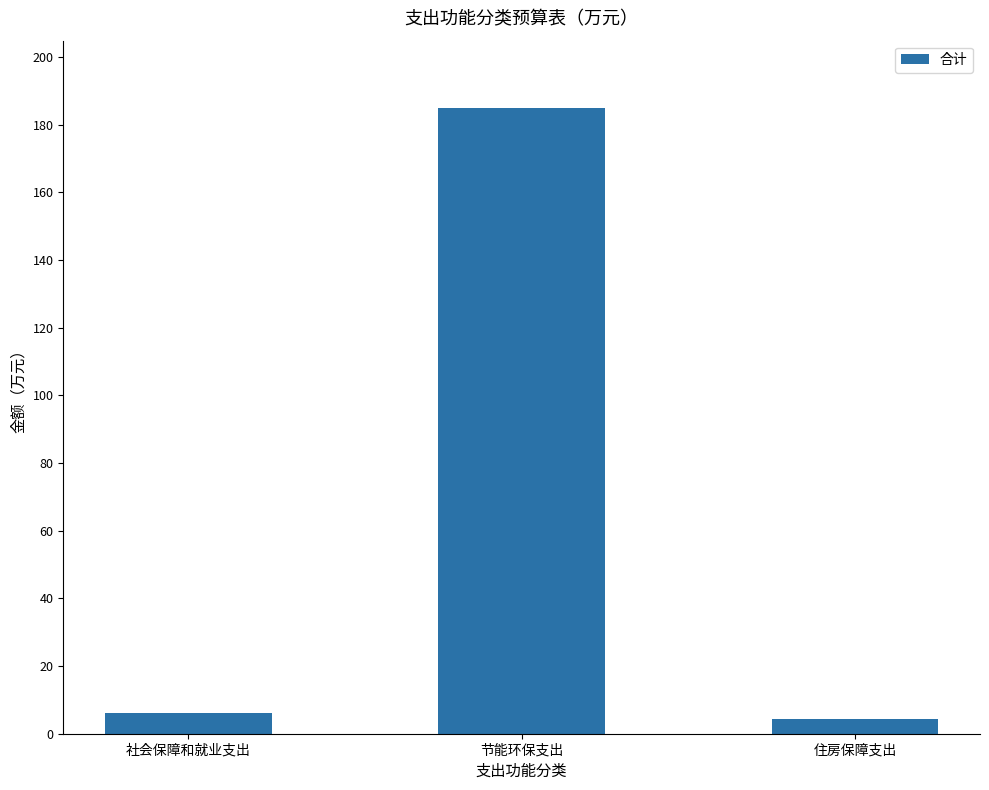

Reading right to left, what are all the values shown in this chart?

4.3	184.8	6.1